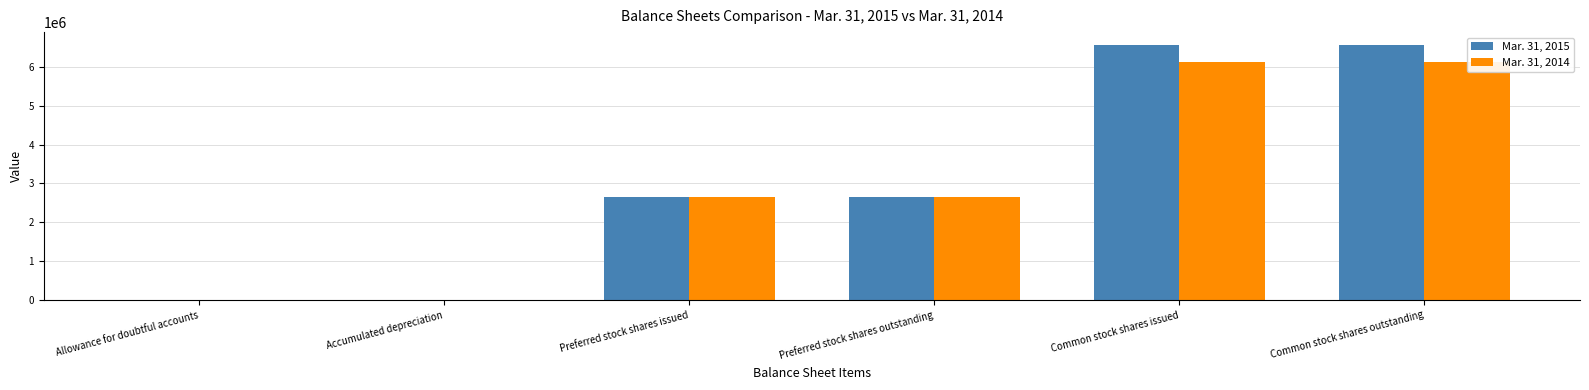

Rank the series at Preferred stock shares outstanding from lowest to highest value.

Mar. 31, 2015, Mar. 31, 2014